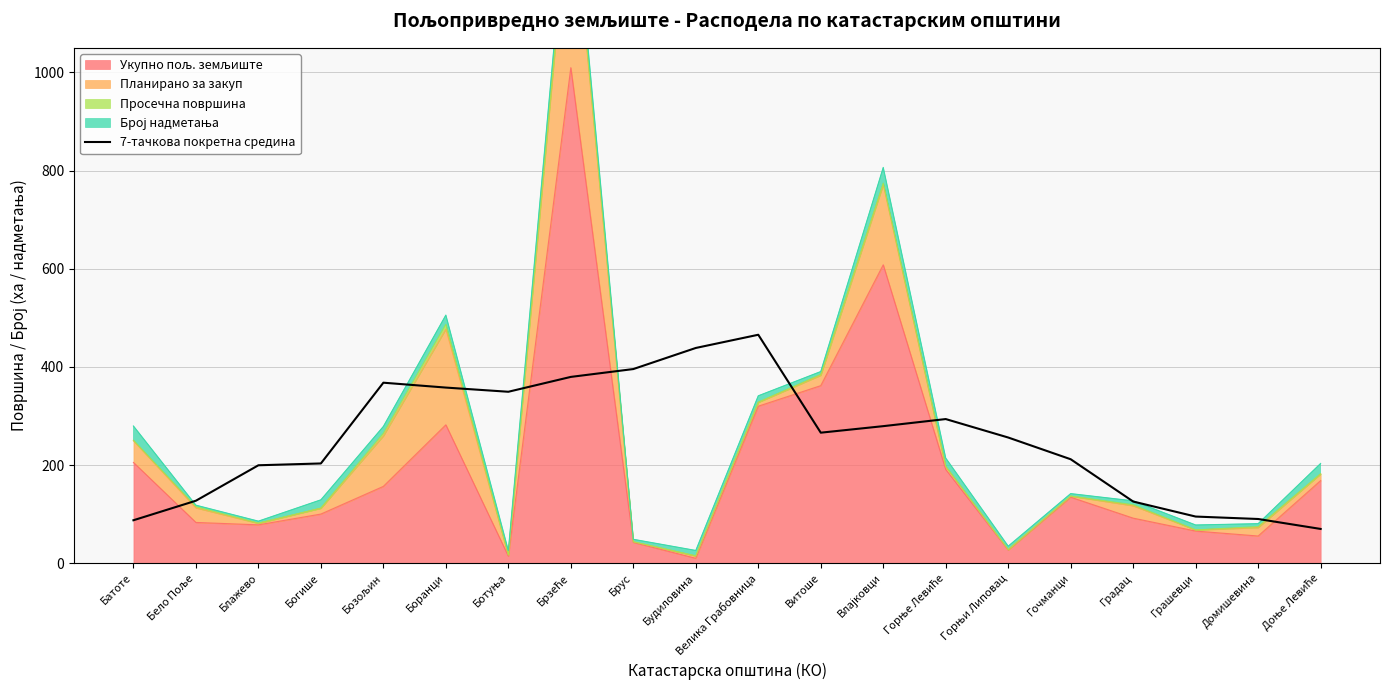

The chart shows a value of 293.7 at Горње Левиће. True or false?

True